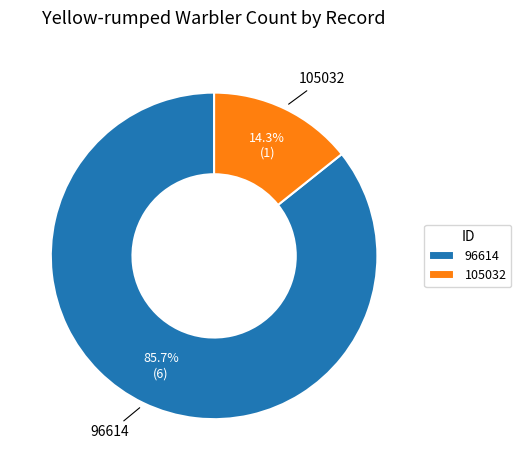

What percentage is the 96614 slice, to the nearest percent?

86%